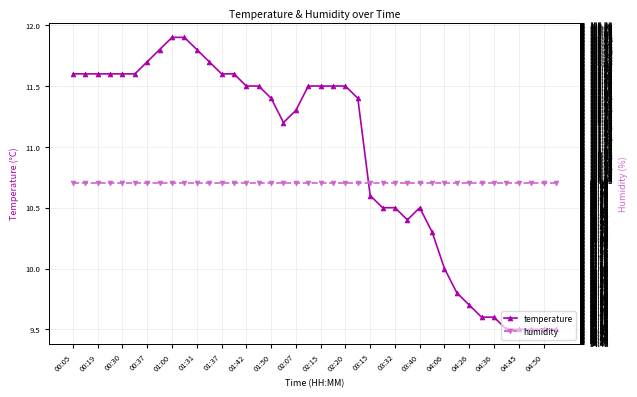

Which series has the largest total across all categories?

humidity